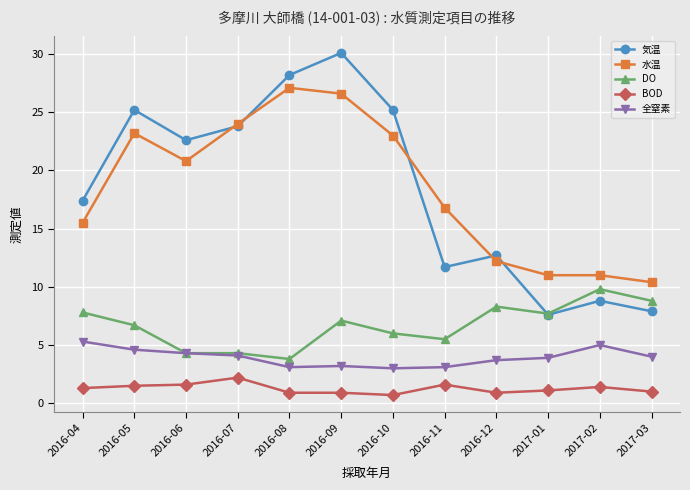

After their last crossing, which series has the higher values: 気温 or DO?

DO